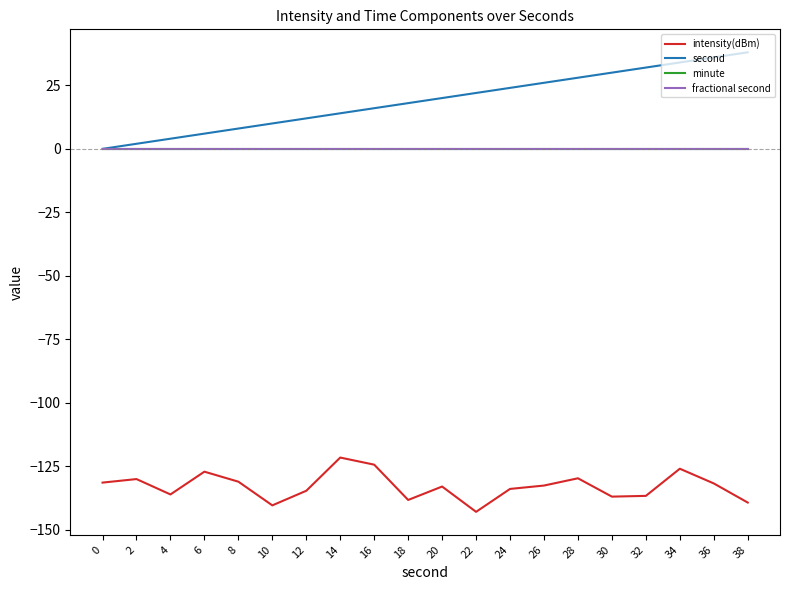

Is this an area chart (filled region under the line)?

No